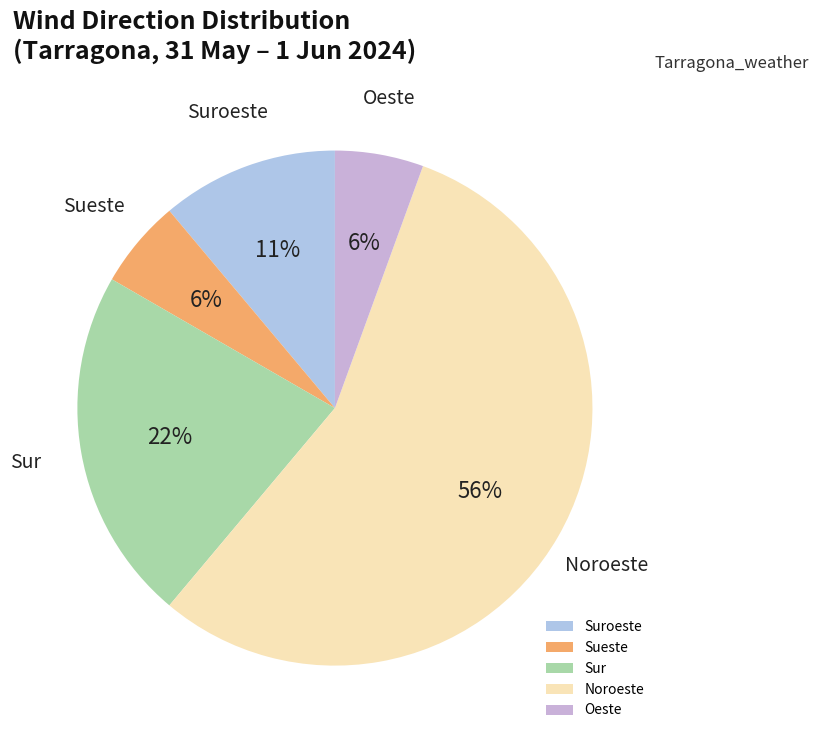

Count the number of slices in the pie.

5